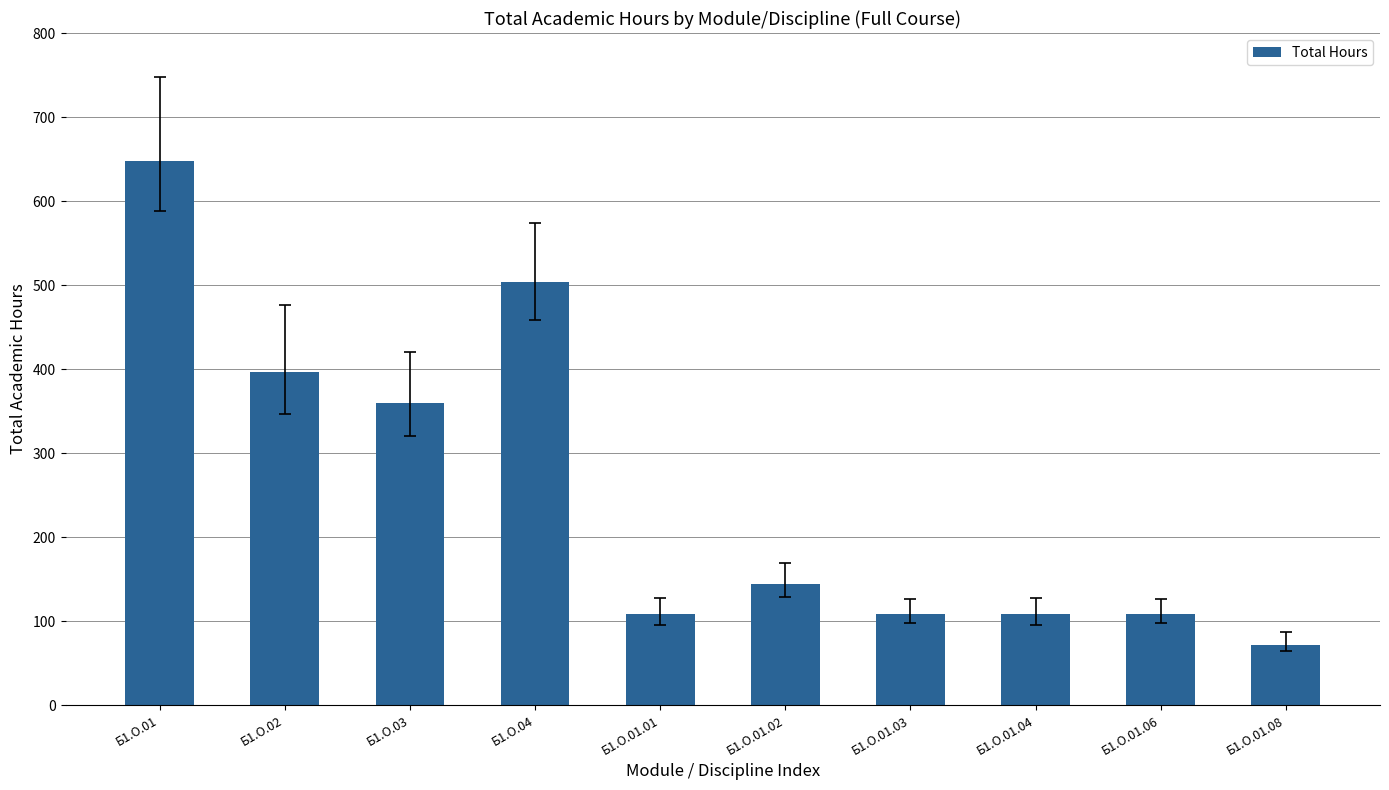

True or false: the data shows 143 at Б1.О.01.01.

False